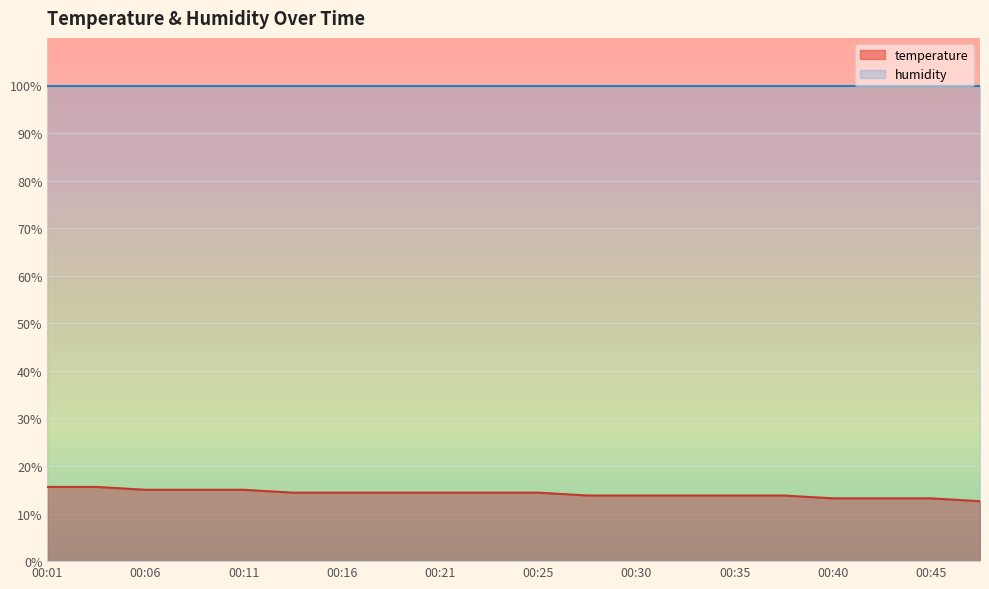

Rank the categories by value from highest to lowest.

00:01, 00:04, 00:06, 00:08, 00:11, 00:13, 00:16, 00:18, 00:21, 00:23, 00:25, 00:28, 00:30, 00:33, 00:35, 00:38, 00:40, 00:42, 00:45, 00:47